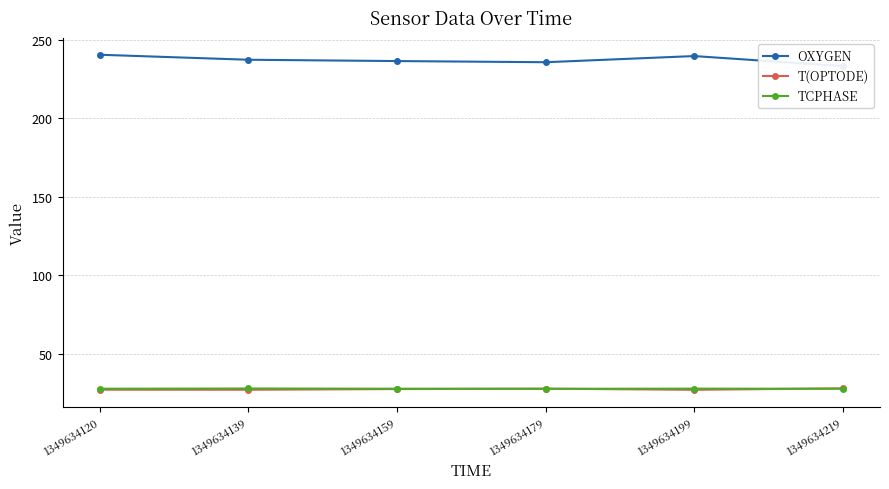

What is the maximum value for OXYGEN?

240.6